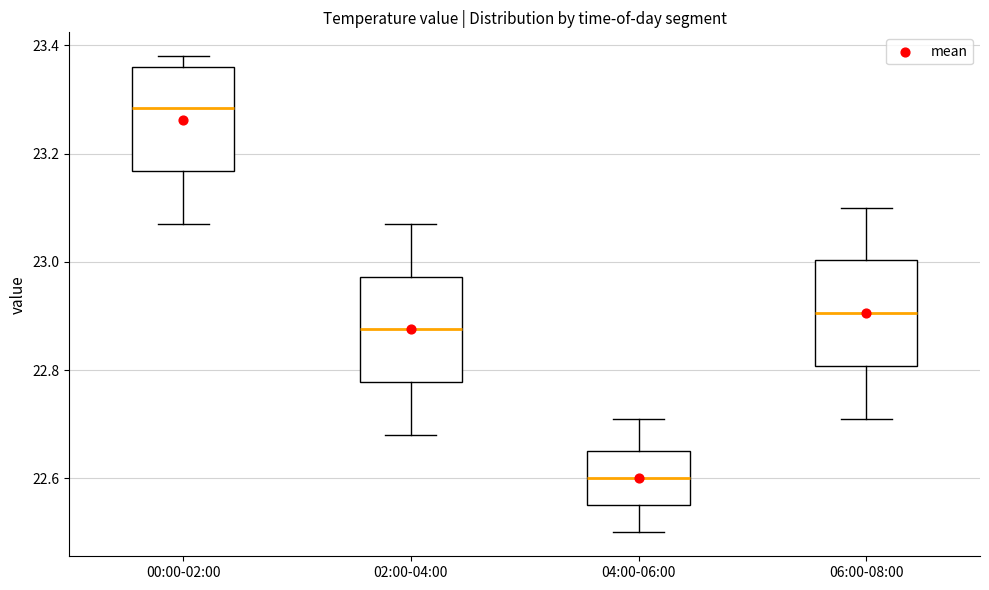

Where does the upper whisker of the box for 02:00-04:00 end on the y-axis? The values are not printed on the chart, so give them approximately, as read against the axis.

23.08